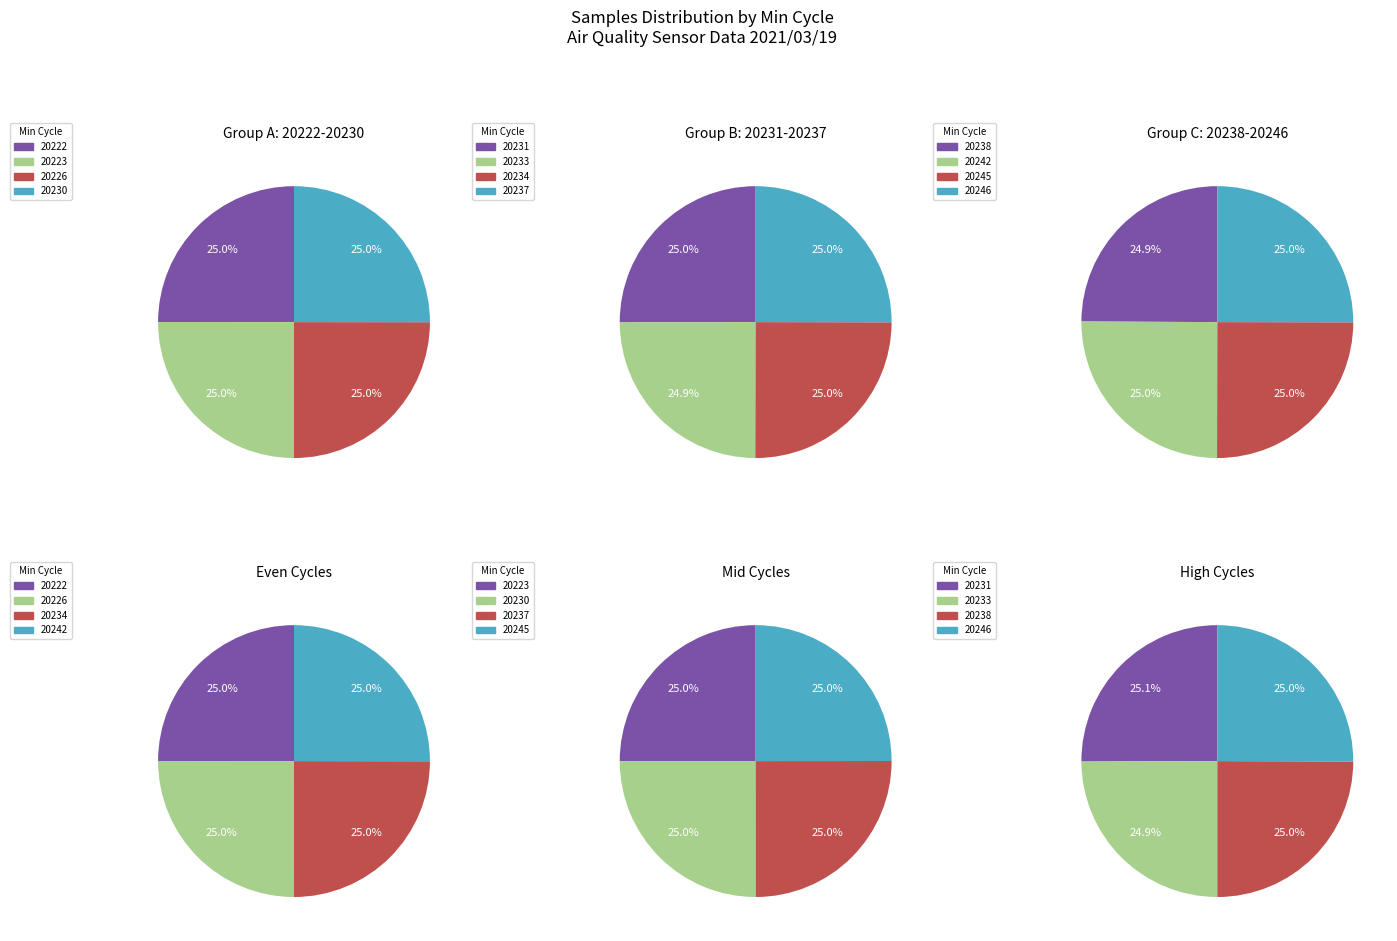

Does Min_cycle=20223 represent more than half of the total?

No